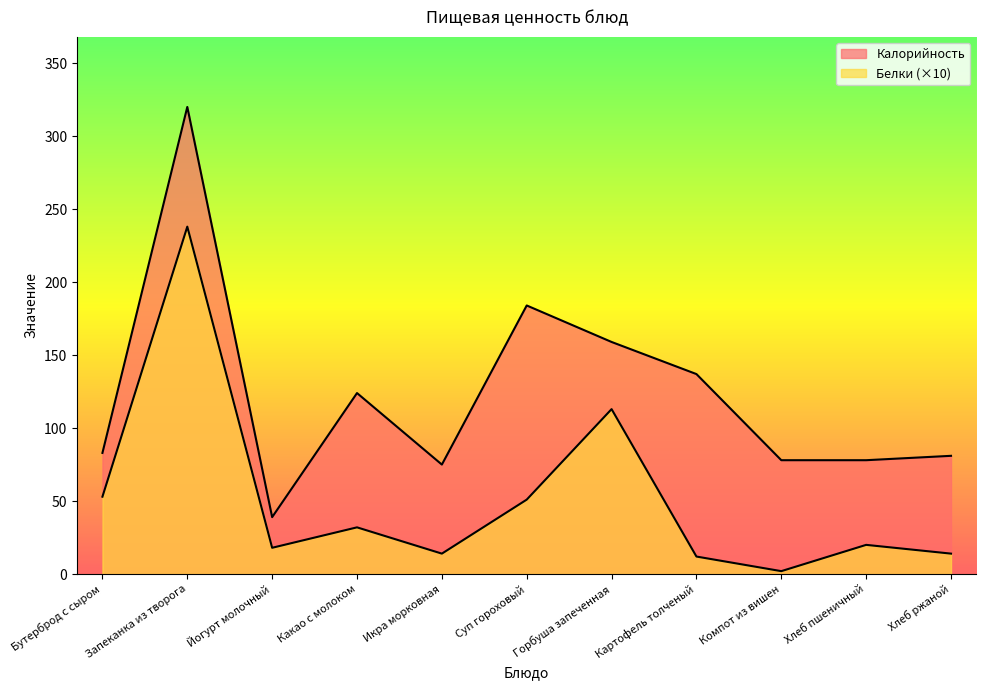

Which series has the largest total across all categories?

Калорийность